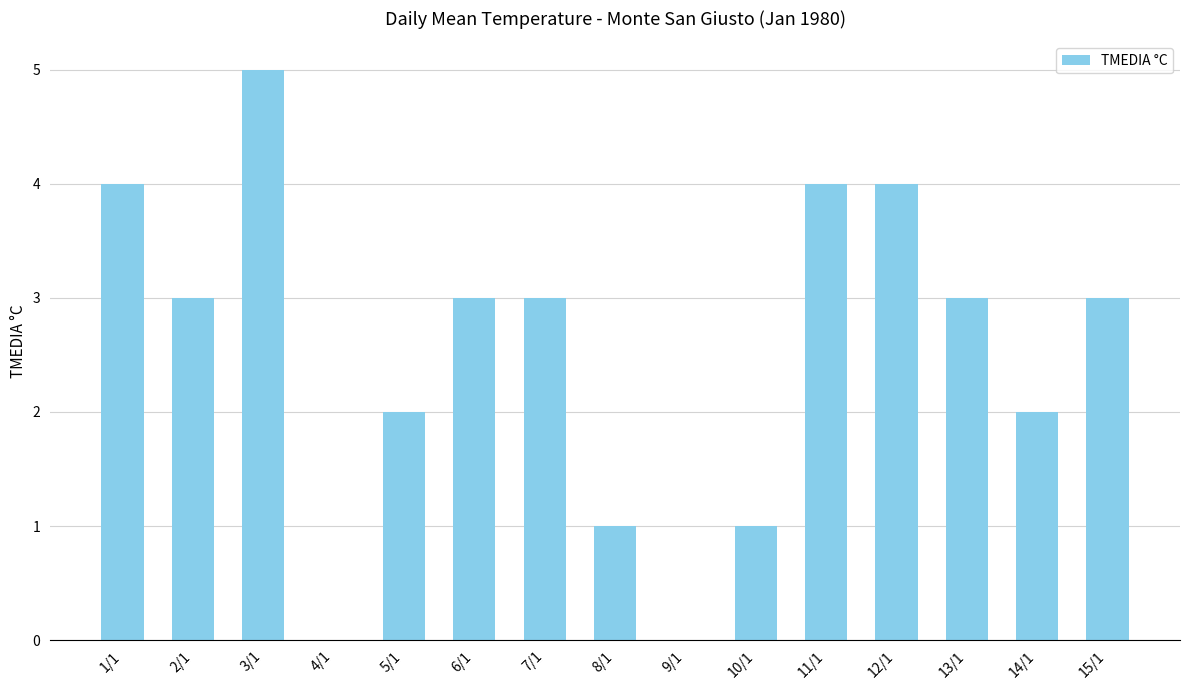

At which label does the data first exceed 3?

1/1